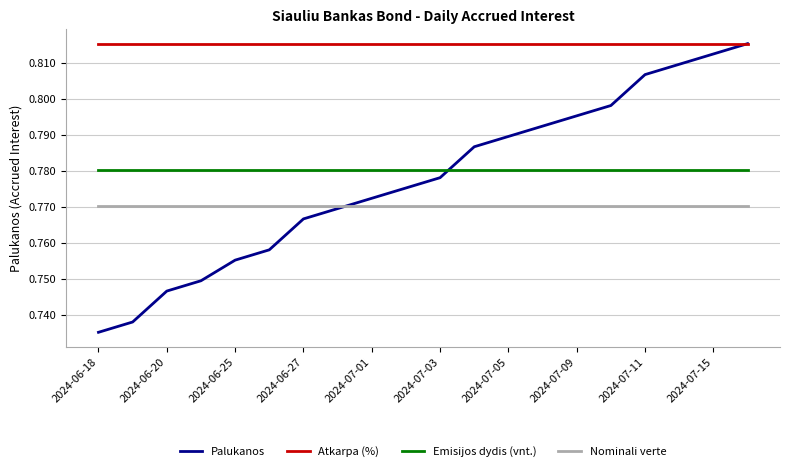

Which series has the largest total across all categories?

Atkarpa (%)